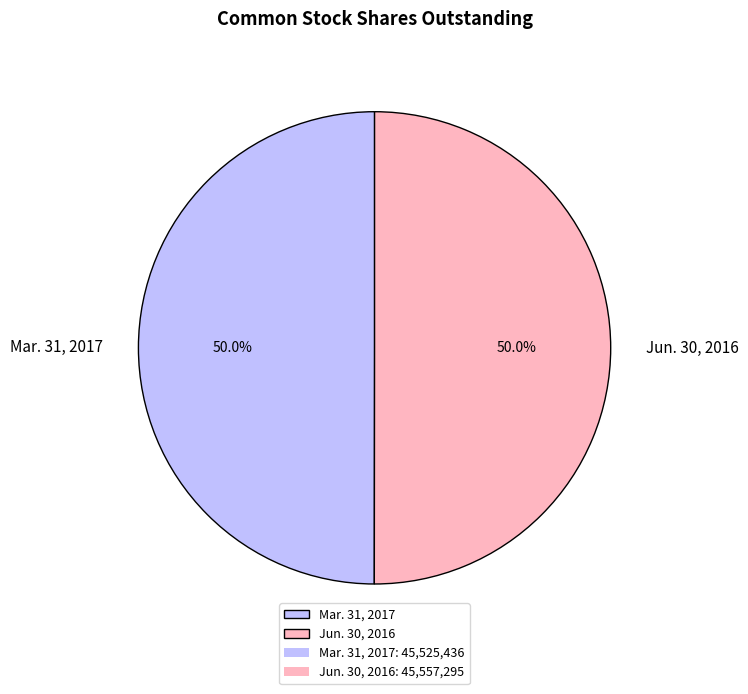

True or false: Jun. 30, 2016 accounts for 50% of the total.

True